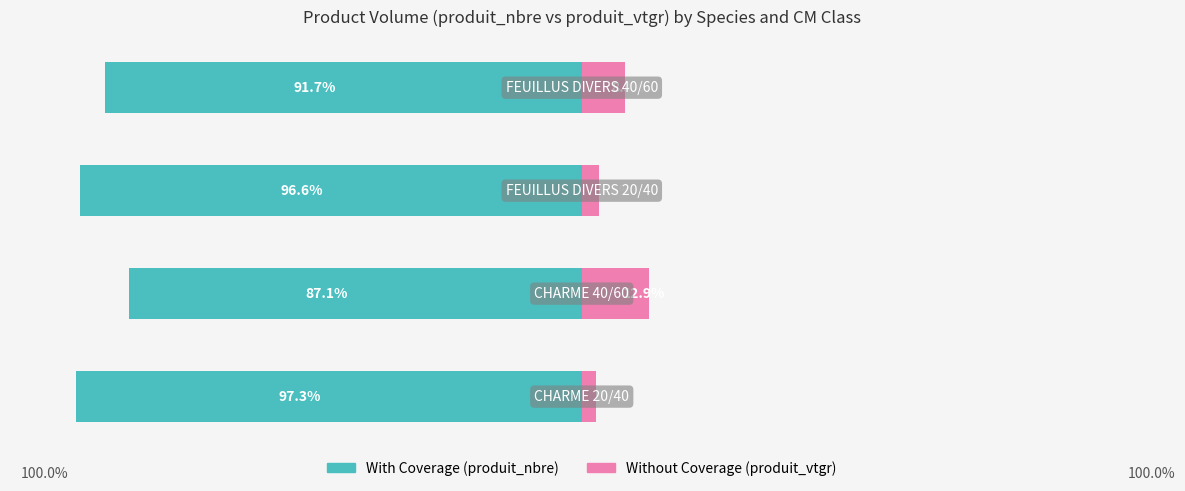

How many values in the With Coverage series exceed -91?

1